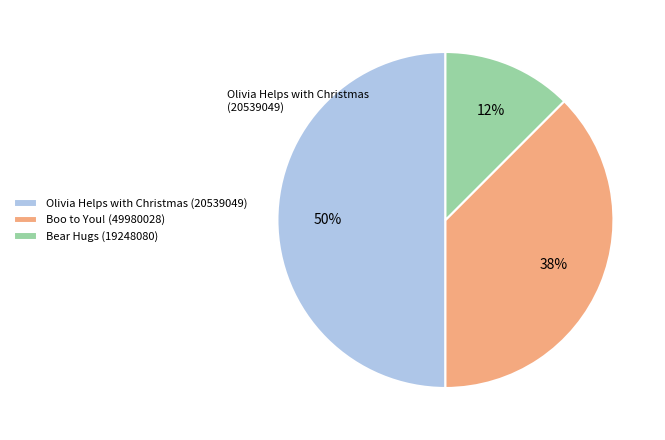

Does Boo to You! (49980028) represent more than half of the total?

No